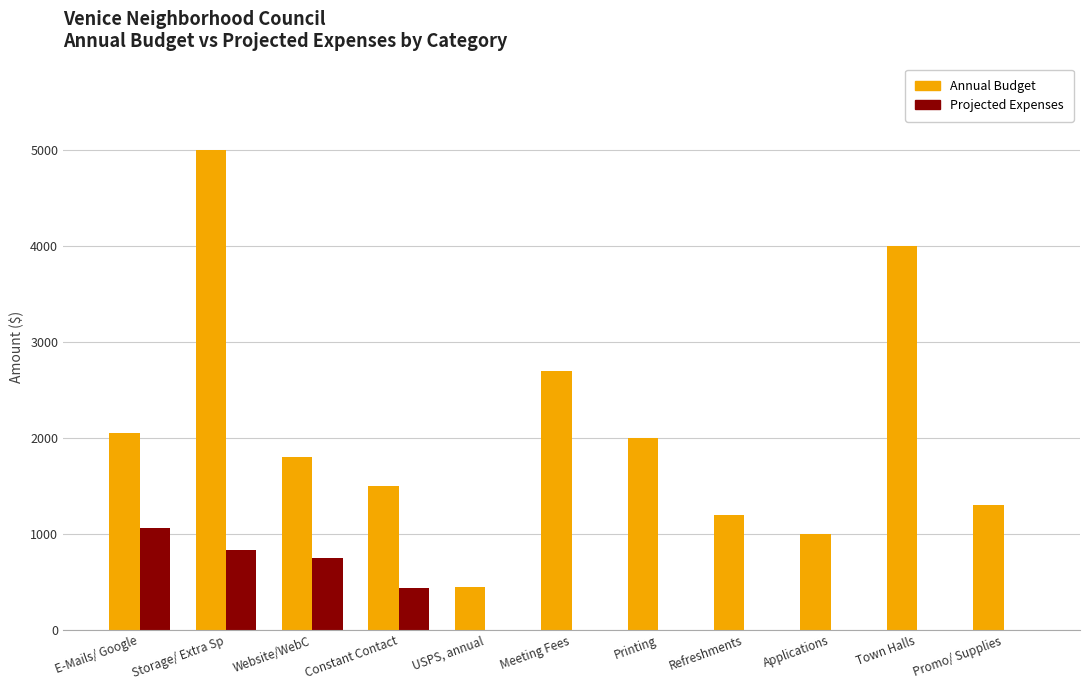

At which label does Annual Budget reach its peak?

Storage/ Extra Sp